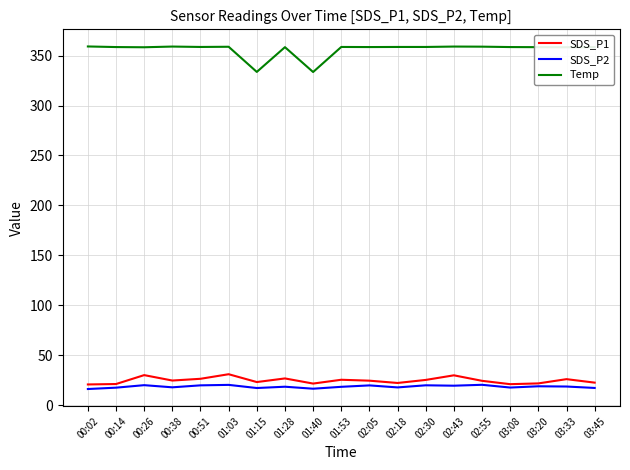

What are all the series names shown in the legend?

SDS_P1, SDS_P2, Temp